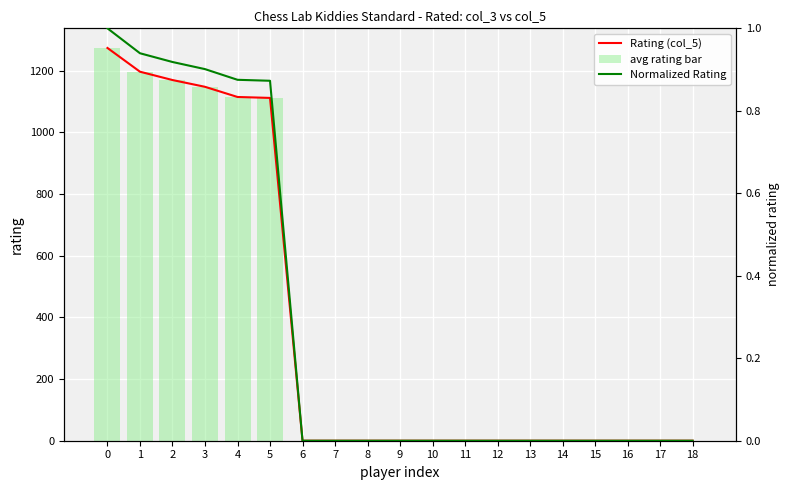

The value of avg rating bar at 15 is 0. True or false?

True